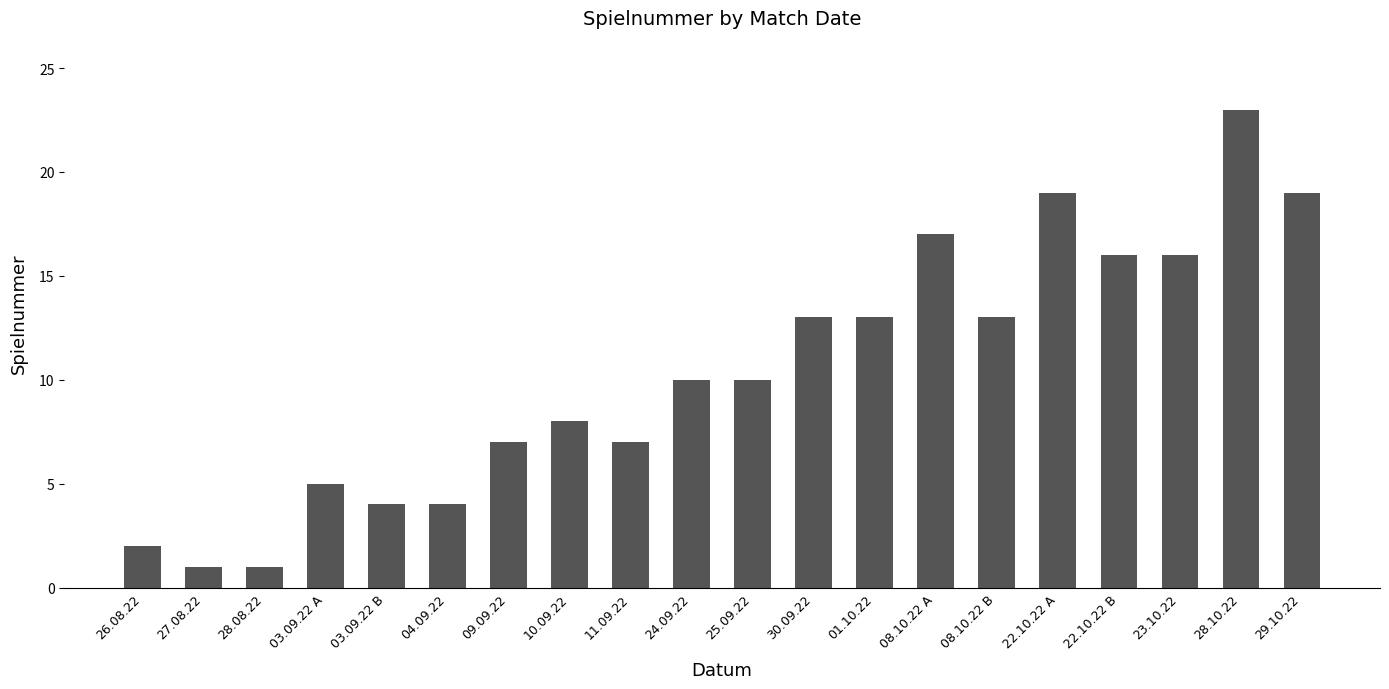

What is the sum of all values?

208